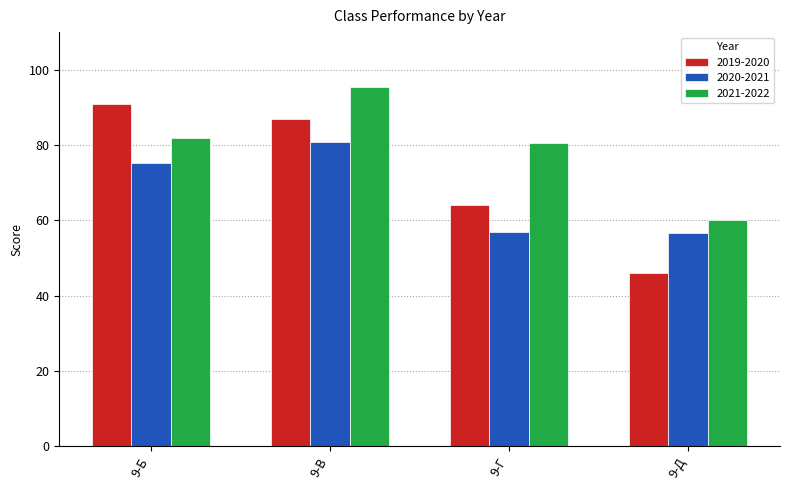

What is the value of the 2019-2020 bar at the 2nd from the left?

86.9